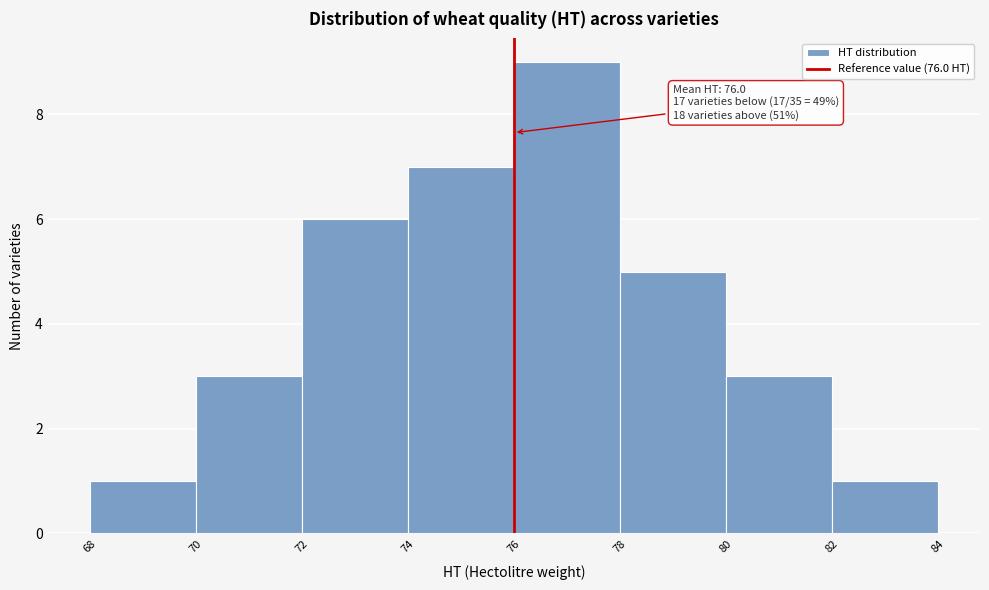

Which range on the x-axis has the tallest bar?

76 to 78